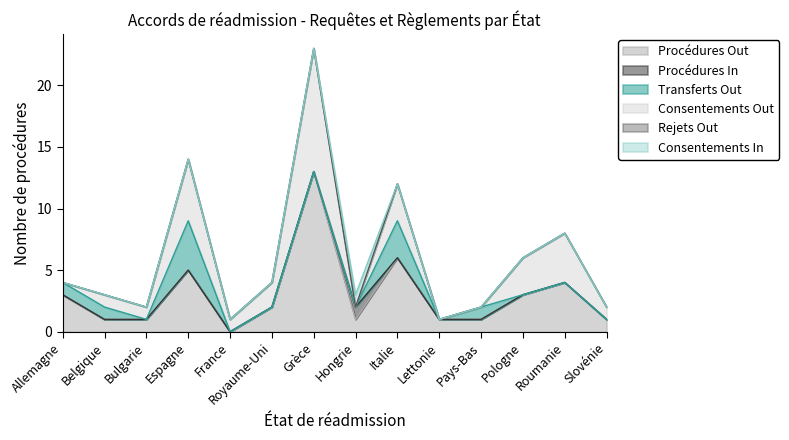

Is the value of Procédures In at Slovénie greater than the value of Consentements Out at Grèce?

No